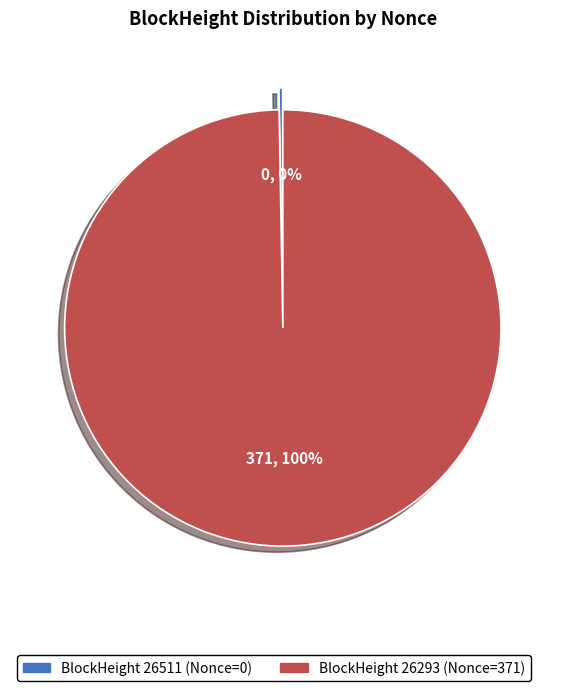

To the nearest percent, what is the average slice percentage?

50%